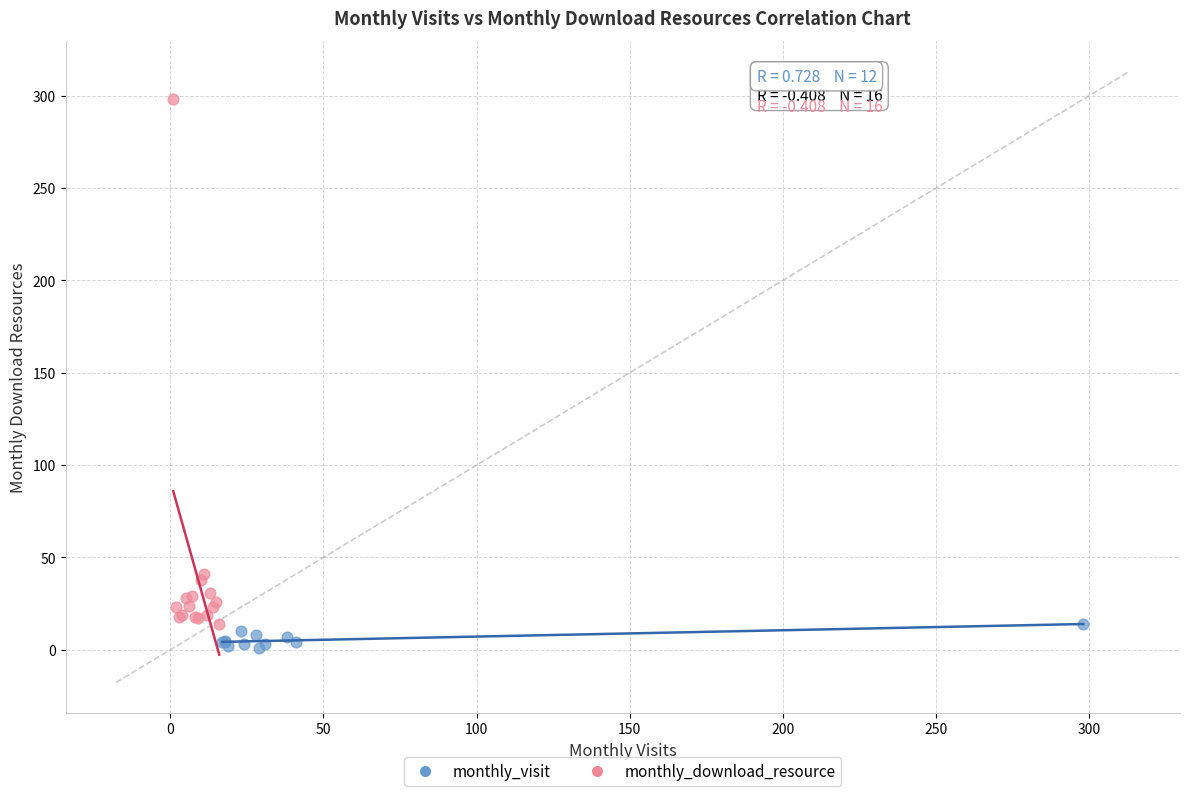

Which series reaches the maximum Y coordinate?

monthly_download_resource